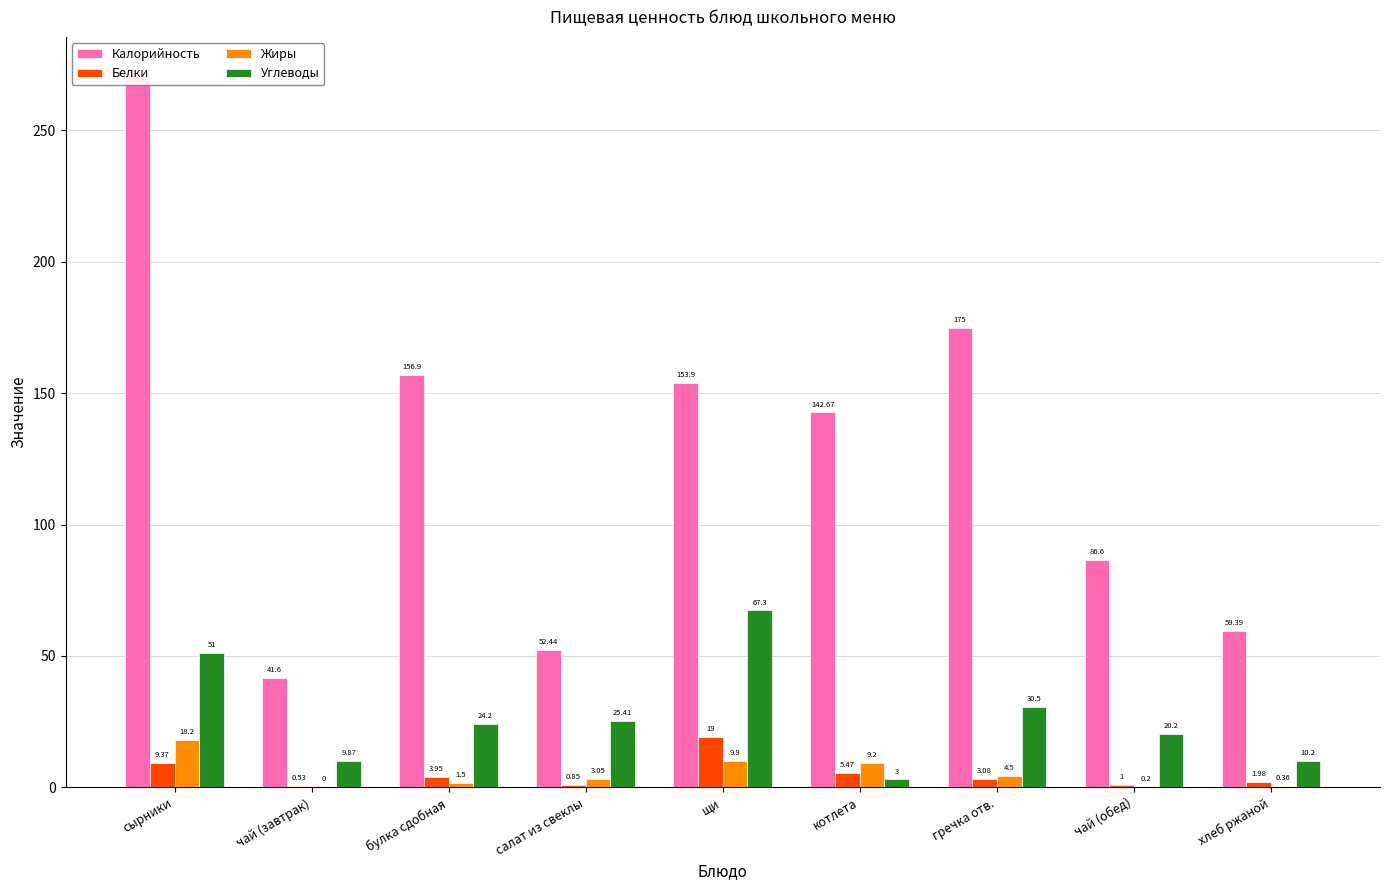

Read the Углеводы value at сырники.

51.0